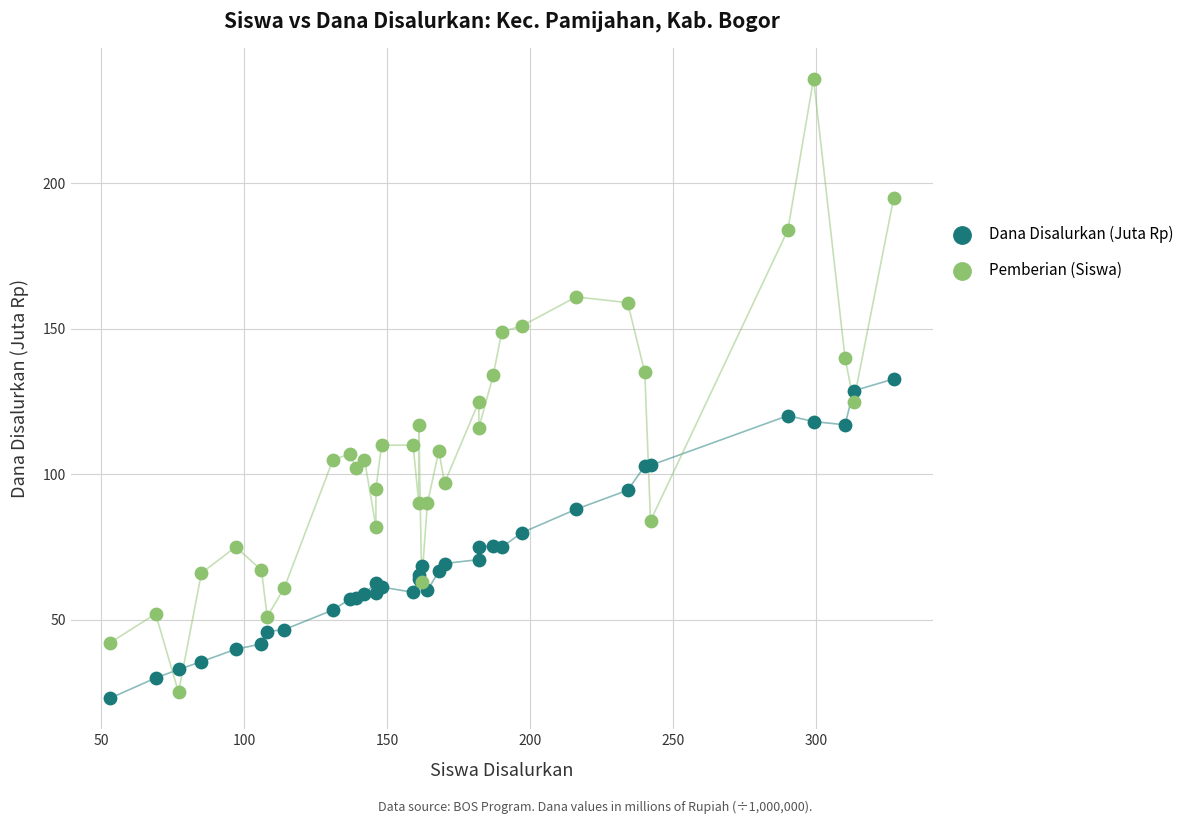

What are all the series names shown in the legend?

Dana Disalurkan (Juta Rp), Pemberian (Siswa)